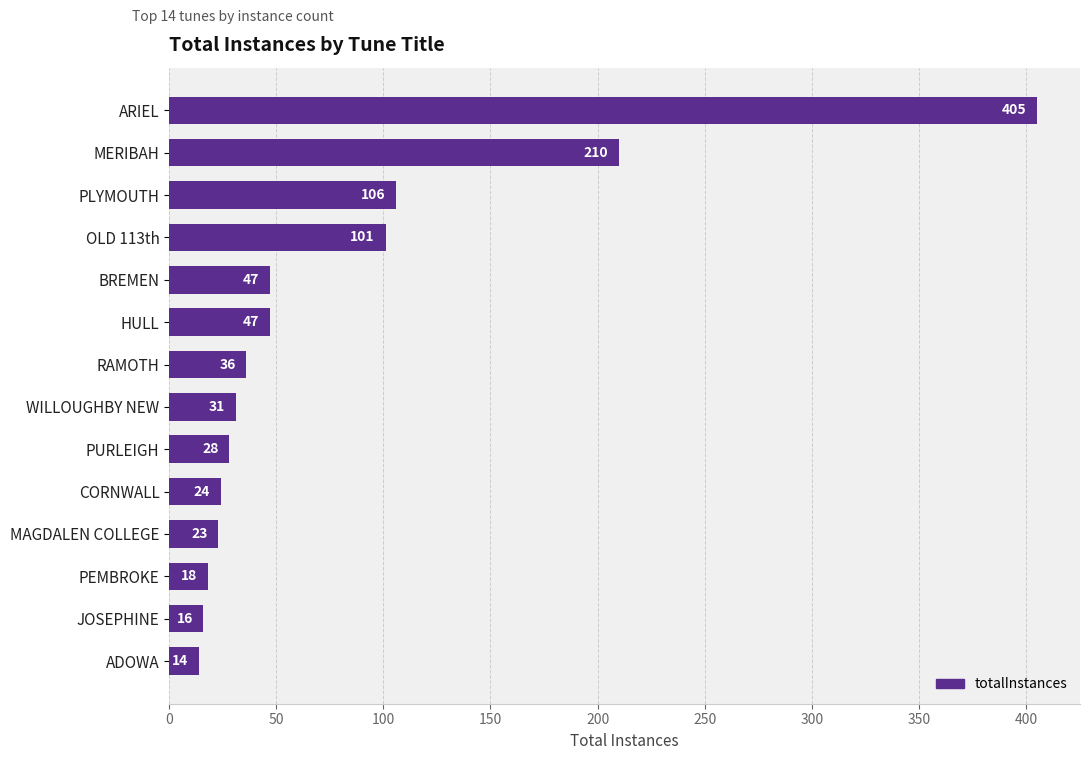

Reading top to bottom, transcribe all the data shown in this chart.

ARIEL=405	MERIBAH=210	PLYMOUTH=106	OLD 113th=101	BREMEN=47	HULL=47	RAMOTH=36	WILLOUGHBY NEW=31	PURLEIGH=28	CORNWALL=24	MAGDALEN COLLEGE=23	PEMBROKE=18	JOSEPHINE=16	ADOWA=14